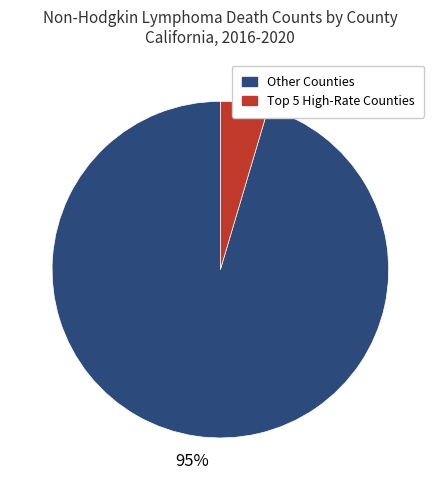

Does any single category account for the majority?

Yes